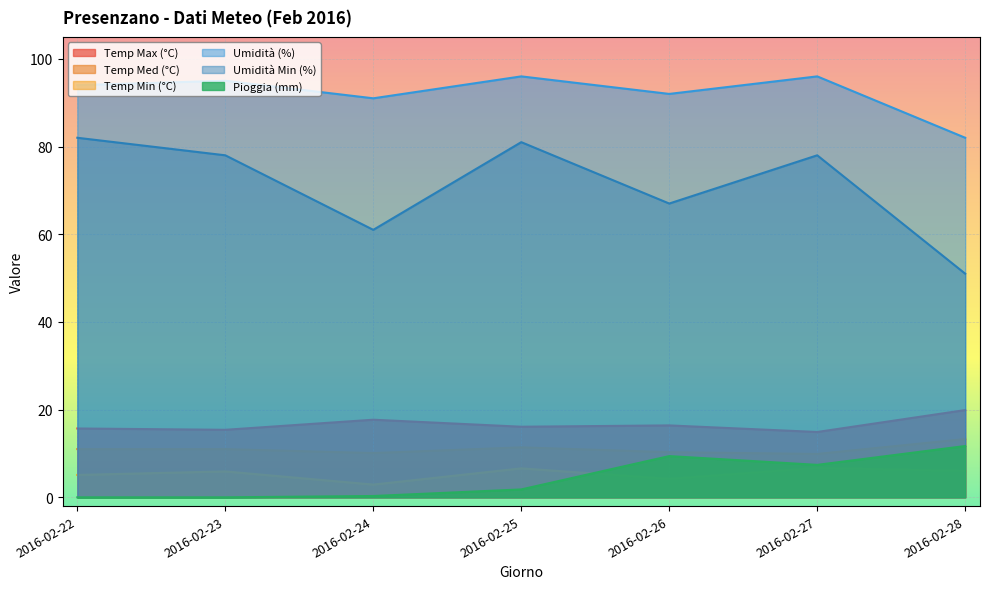

True or false: Temp Min (°C) and Umidità Min (%) cross at least once.

False